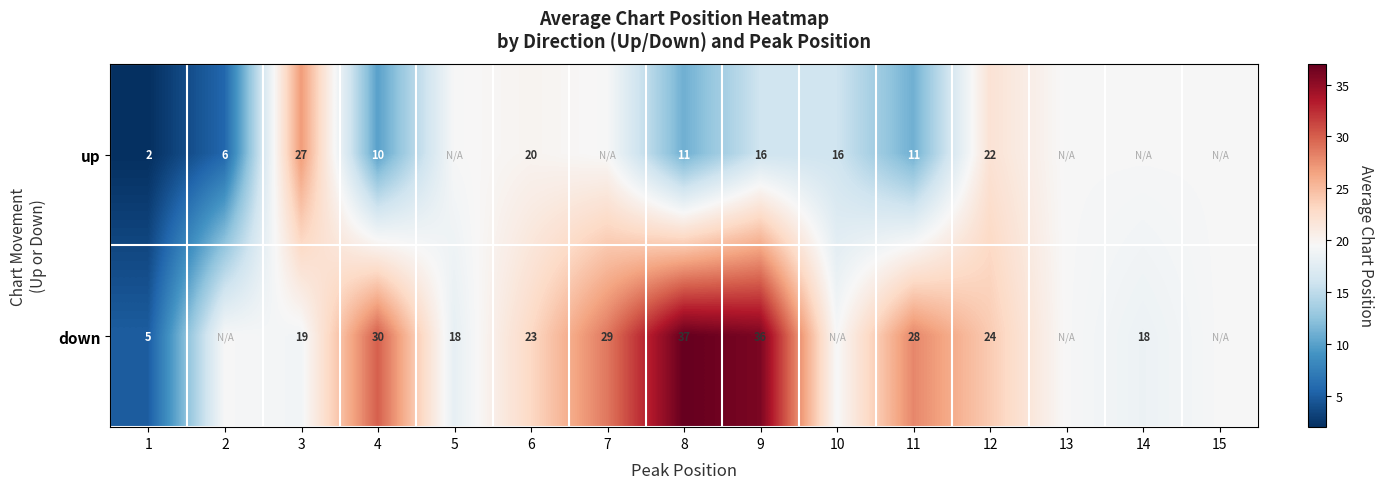

Between 3 and 6, which series saw the biggest shift?

up